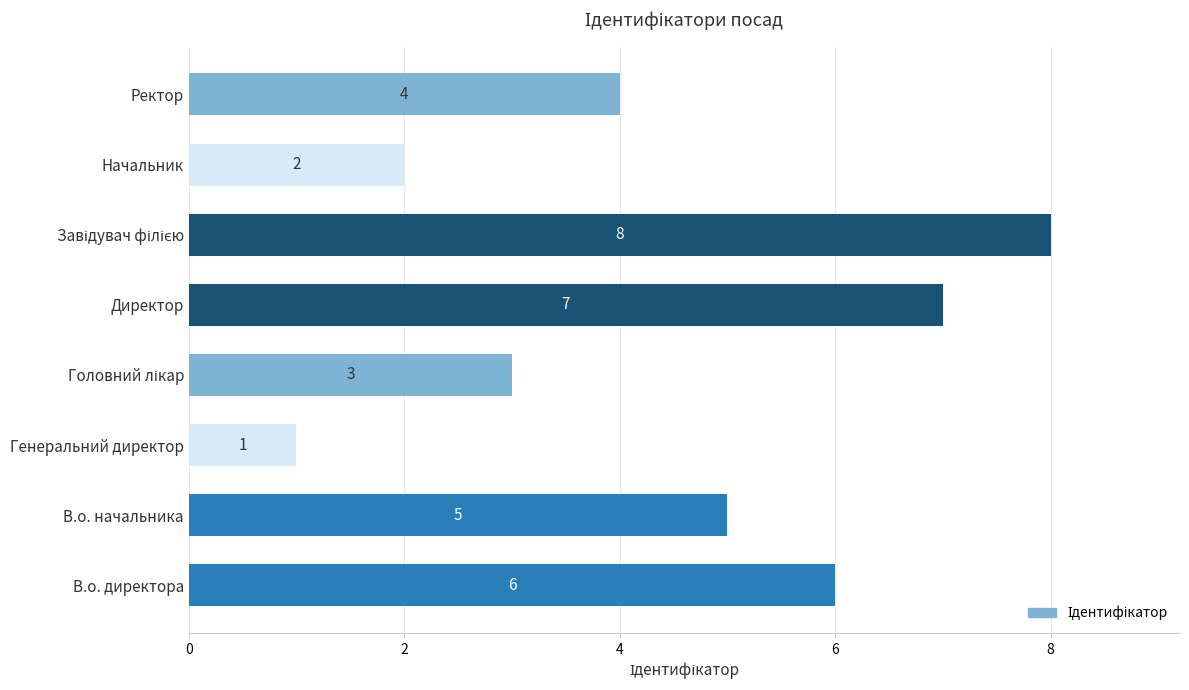

Reading top to bottom, transcribe all the data shown in this chart.

4	2	8	7	3	1	5	6